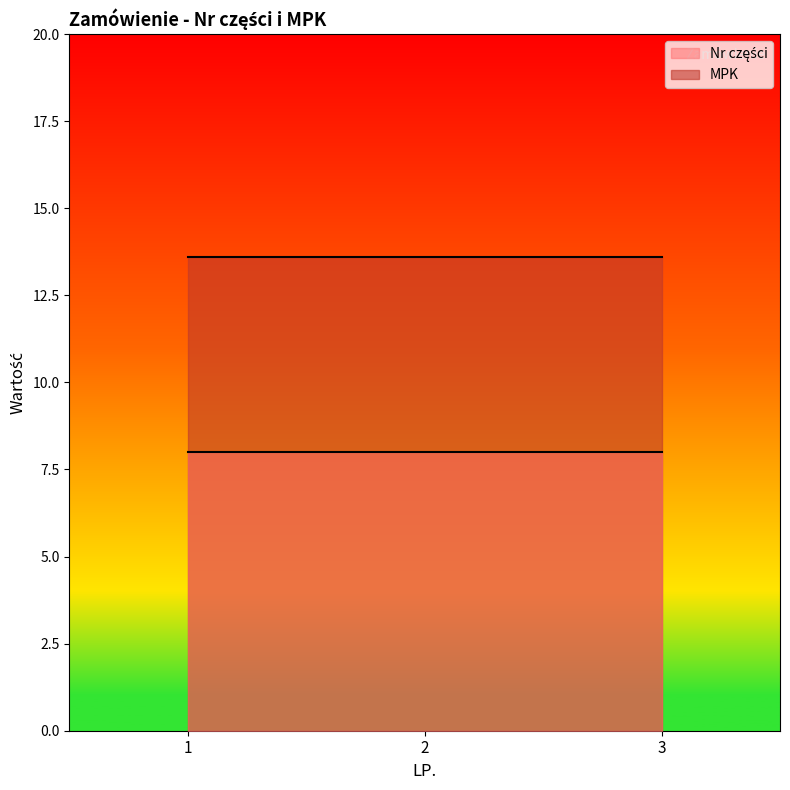

At how many categories does at least one series exceed 10?

3